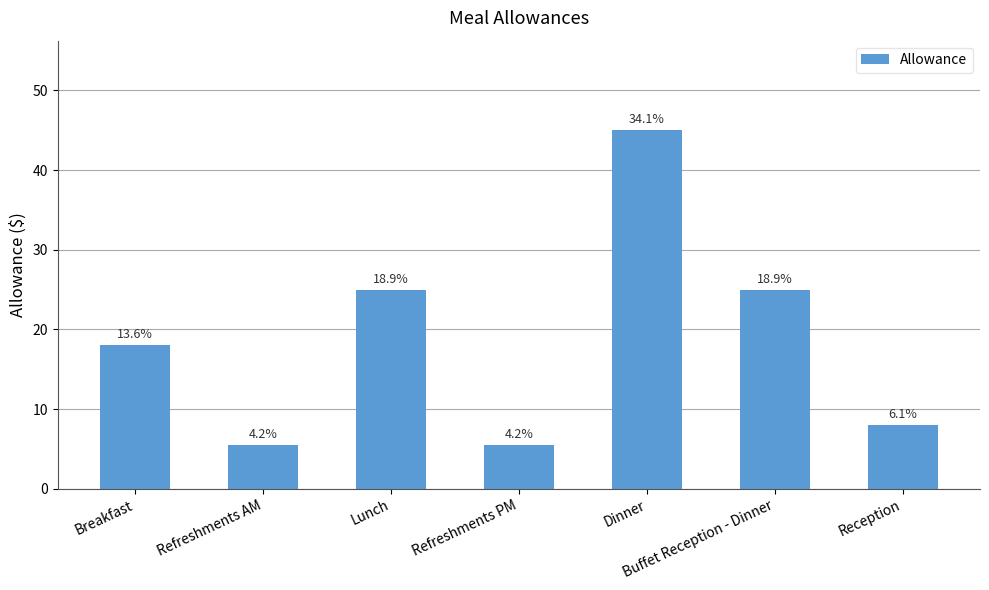

Approximately how many times larger is the value at Dinner compared to Buffet Reception - Dinner?

1.8